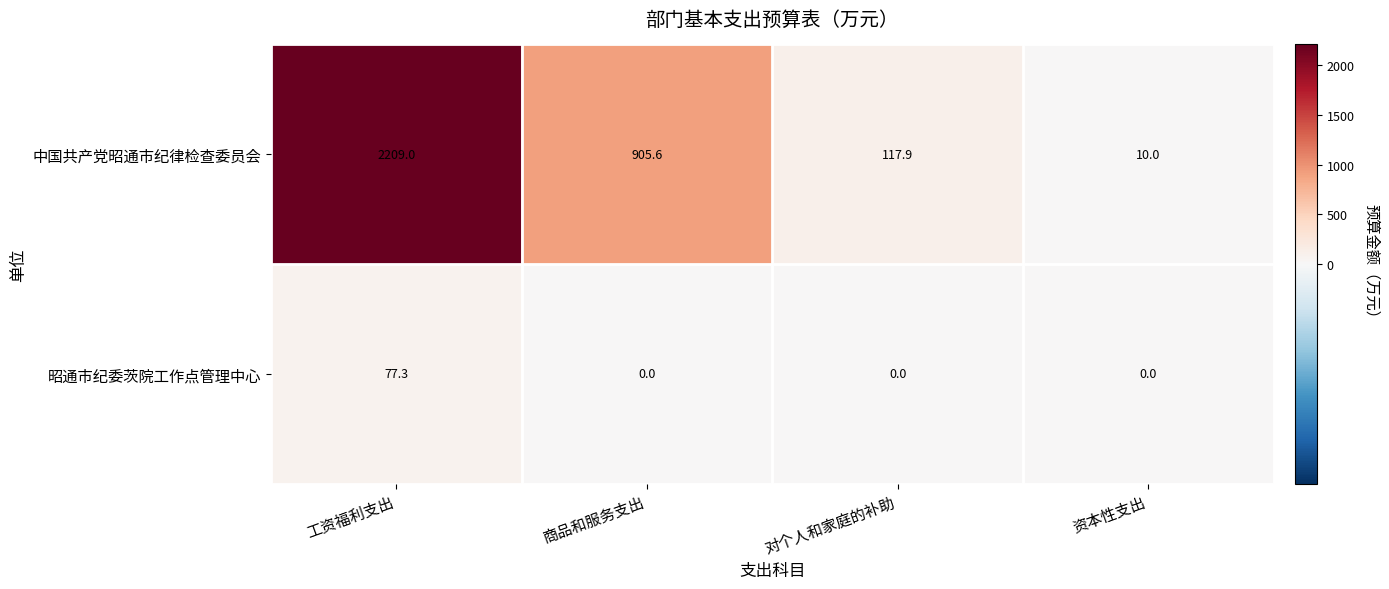

List the series in order of their overall mean, highest first.

中国共产党昭通市纪律检查委员会, 昭通市纪委茨院工作点管理中心